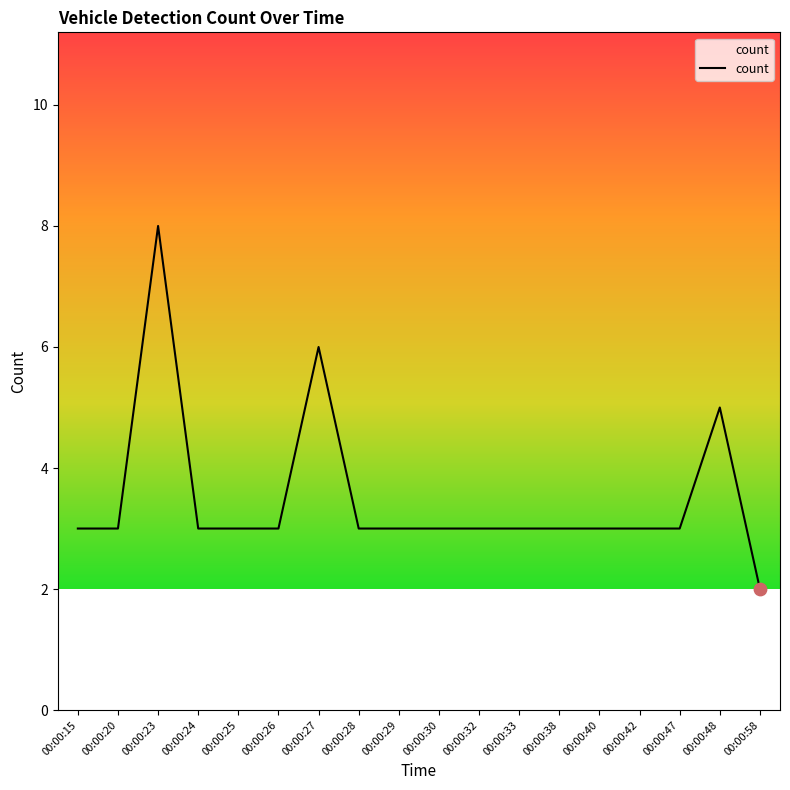

What is the ratio of the value at 00:00:47 to the value at 00:00:48?

0.6